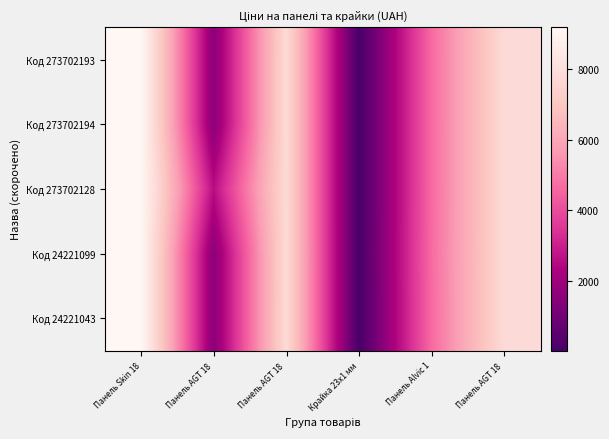

How many categories are shown in the chart?

6